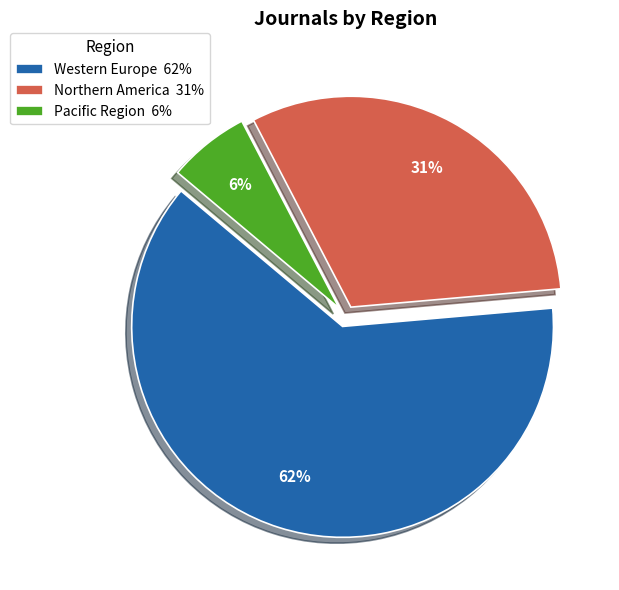

Which has a higher value, Northern America or Pacific Region?

Northern America